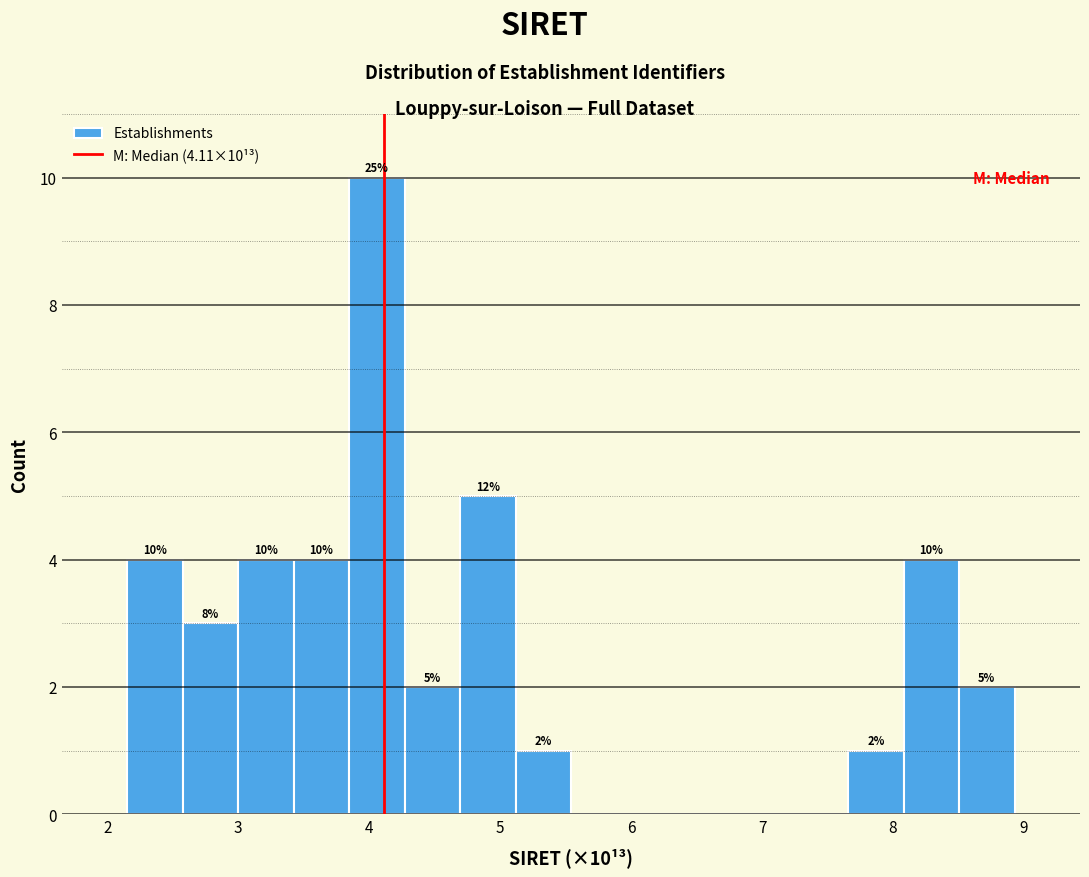

Over which range of the x-axis is the bar tallest?

3.8 to 4.3